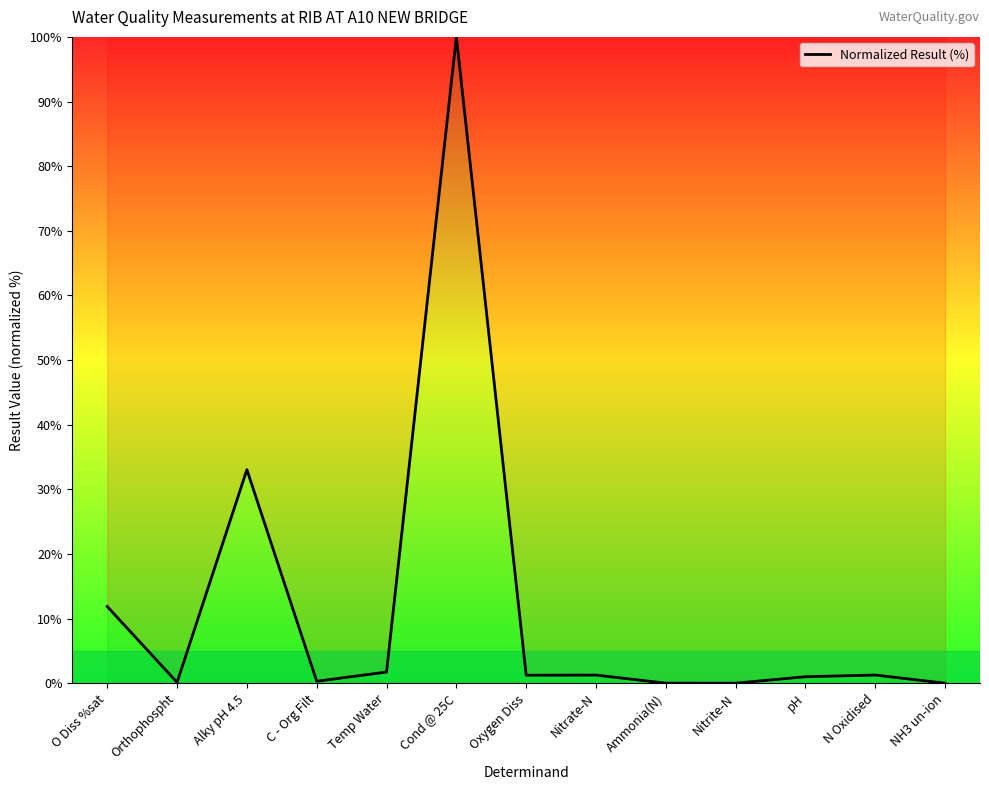

Count the number of categories in the chart.

13